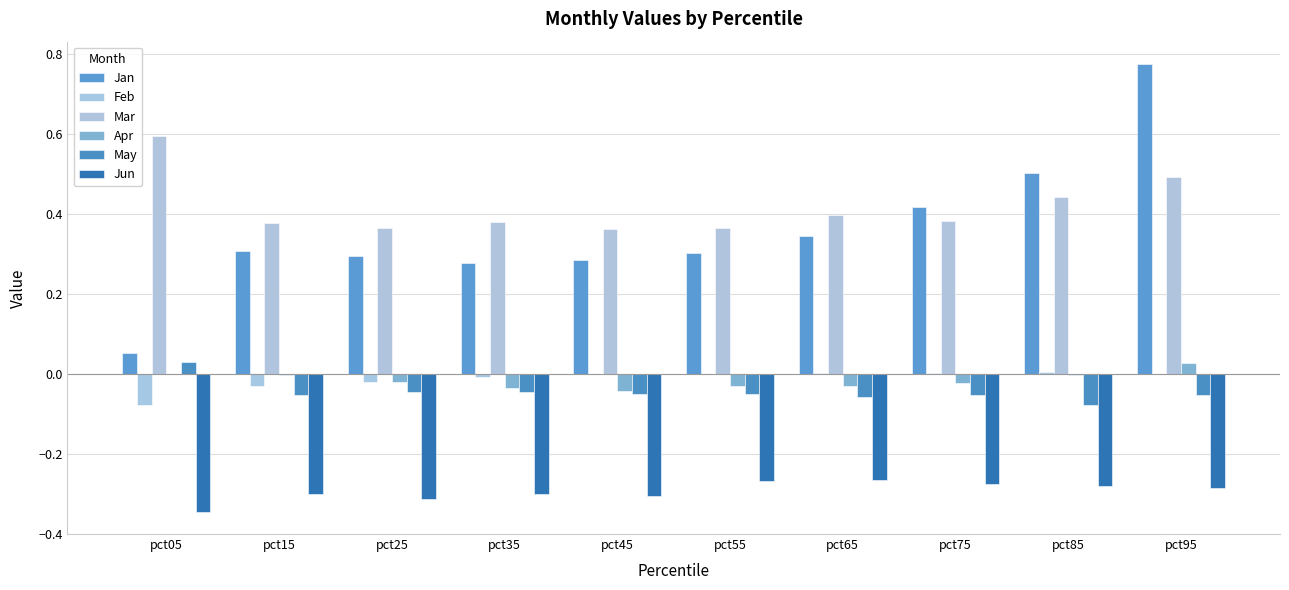

Which series has the largest range (max minus min)?

Jan